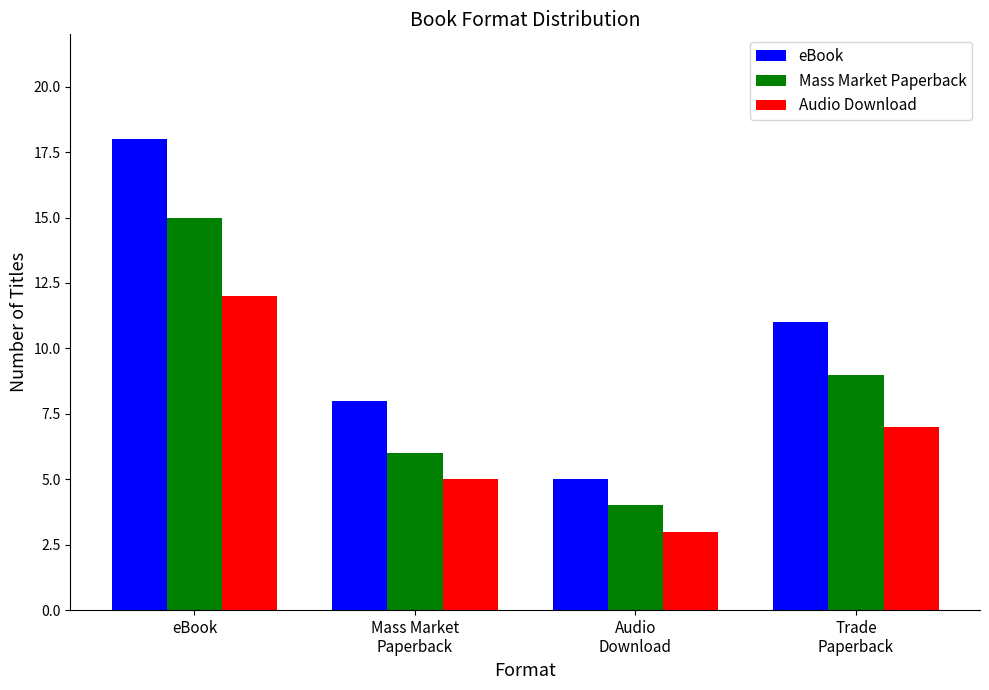

Rank the series by their average value, from lowest to highest.

Audio Download, Mass Market Paperback, eBook